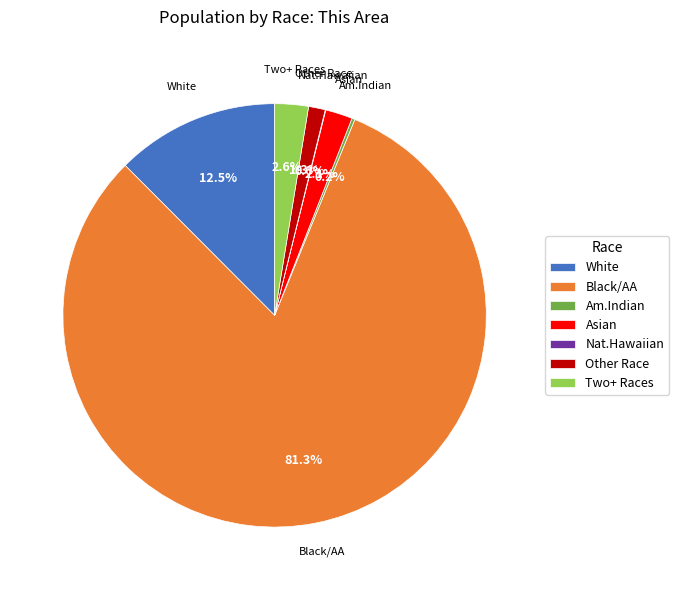

Which slice is the largest?

Black/AA